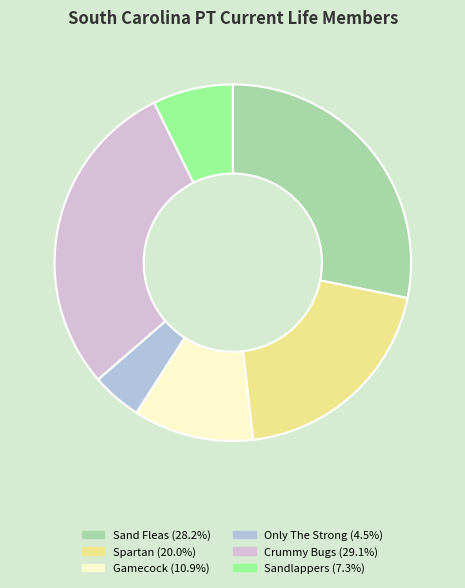

Does any single category account for the majority?

No